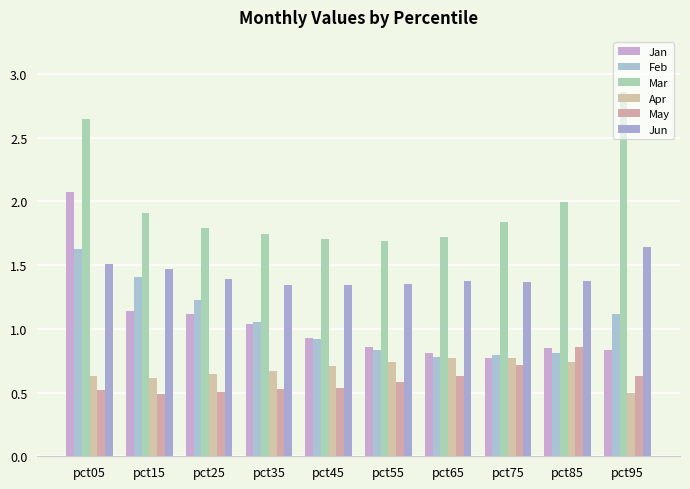

What is the difference between the maximum and minimum values in the Feb series?

0.8